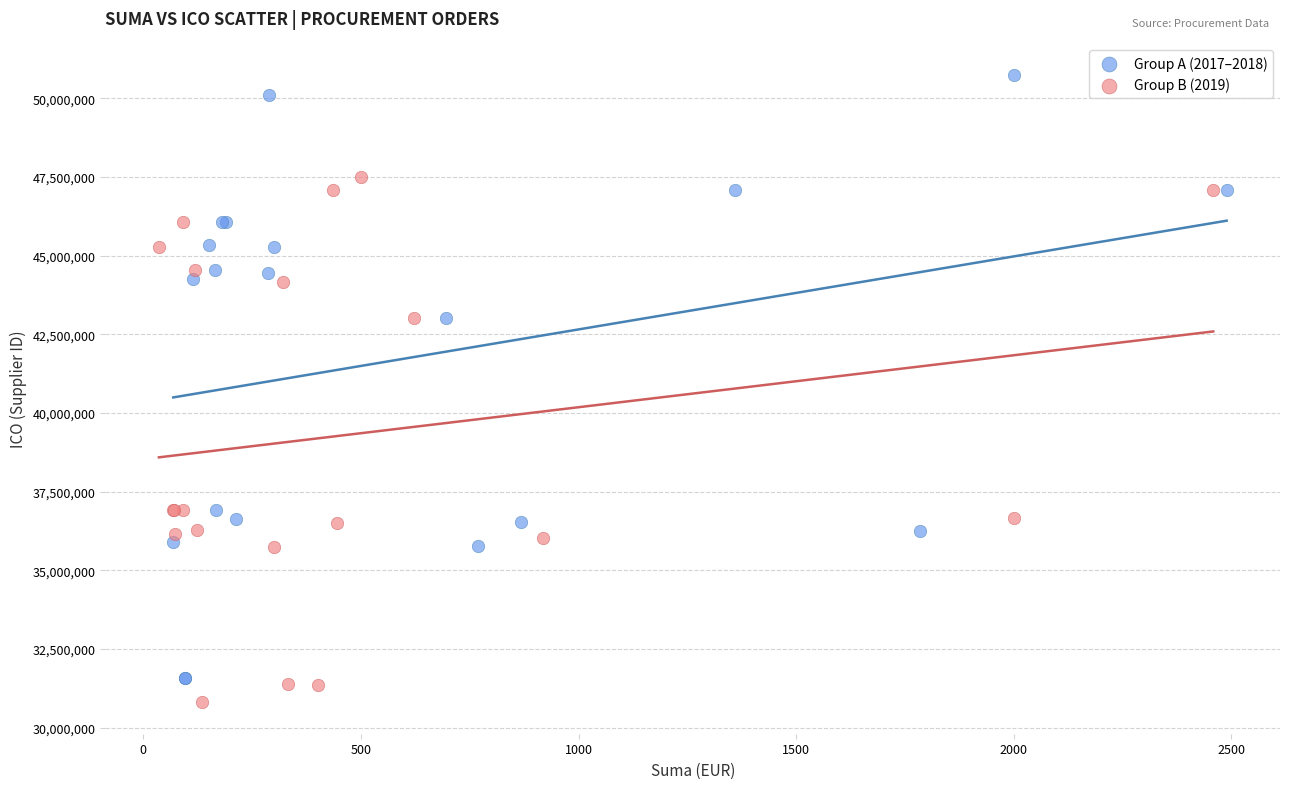

Which series contains the highest Y value?

Group A (2017–2018)